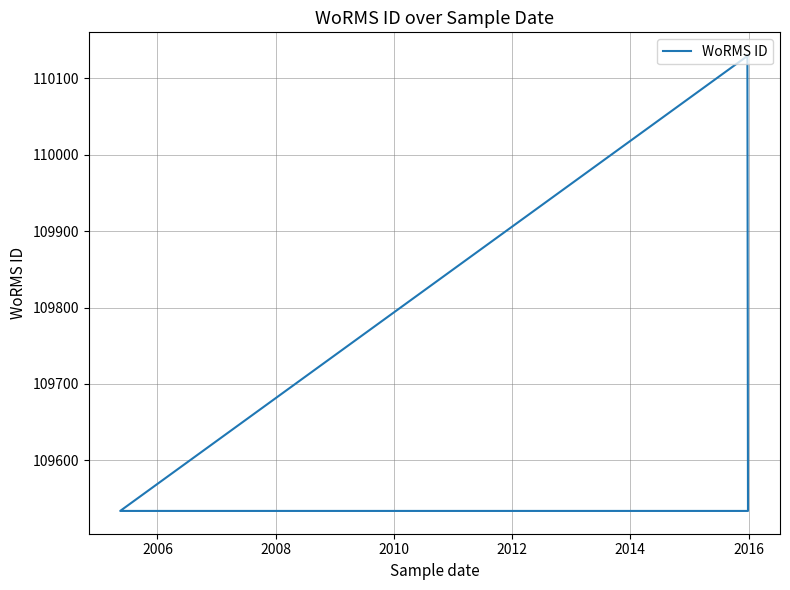

Count the number of data series in this chart.

1